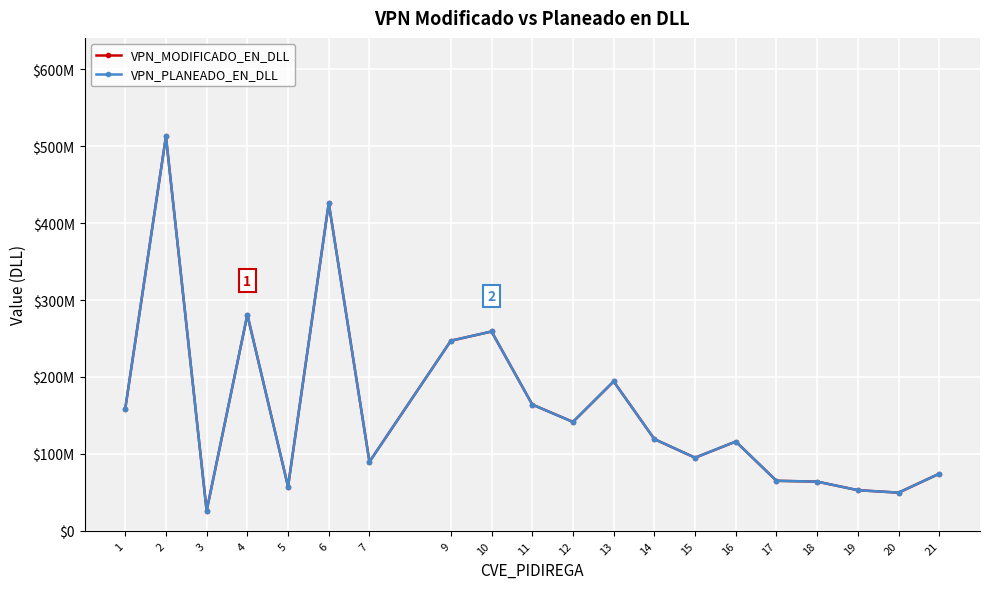

Reading right to left, list all the values displayed in this chart.

VPN_MODIFICADO_EN_DLL: 74347187	49700185	52908162	64031429	65100478	116105318	95106449	119260846	194250242	141630576	164172472	259115897	247115301	89781403	425918515	57561656	280895131	26173809	512521411	158683128
VPN_PLANEADO_EN_DLL: 74347187	49700185	52908162	64031429	65100478	116105318	95106449	119260846	194250242	141630576	164172472	259115897	247115301	89781403	425918515	57561656	280895131	26173809	512521411	158683128